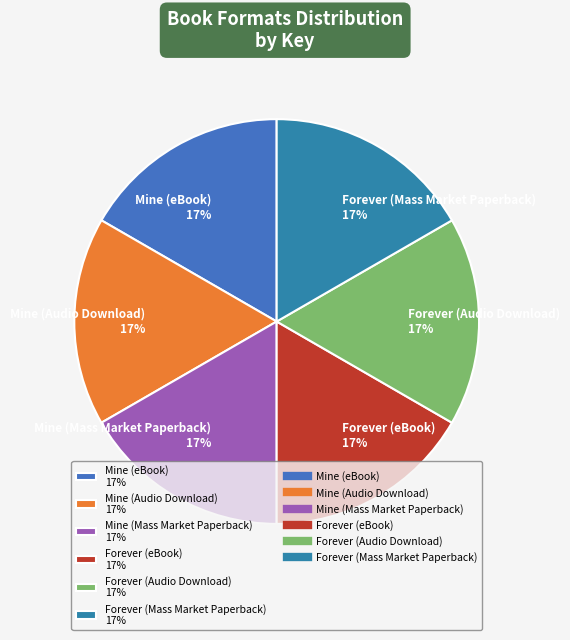

To the nearest percent, what percentage of the pie is Forever (Audio Download)?

17%